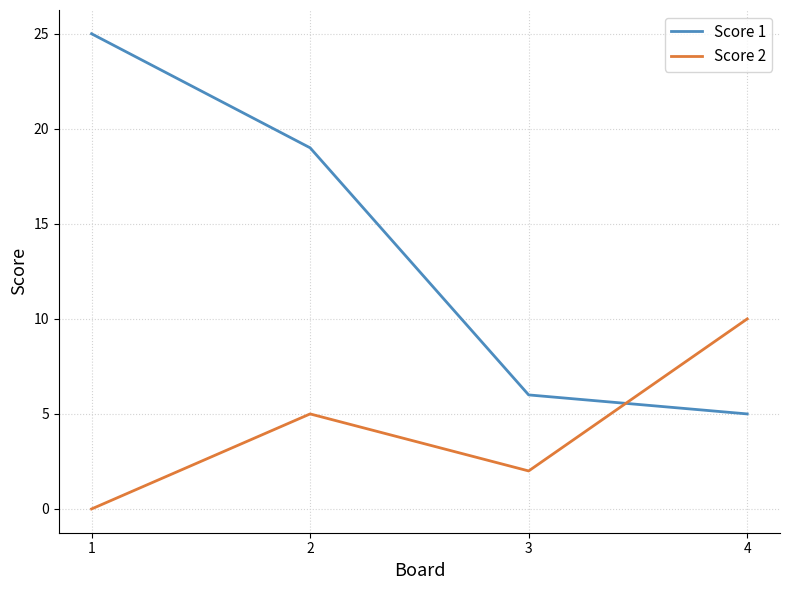

How many distinct data groups are displayed?

2